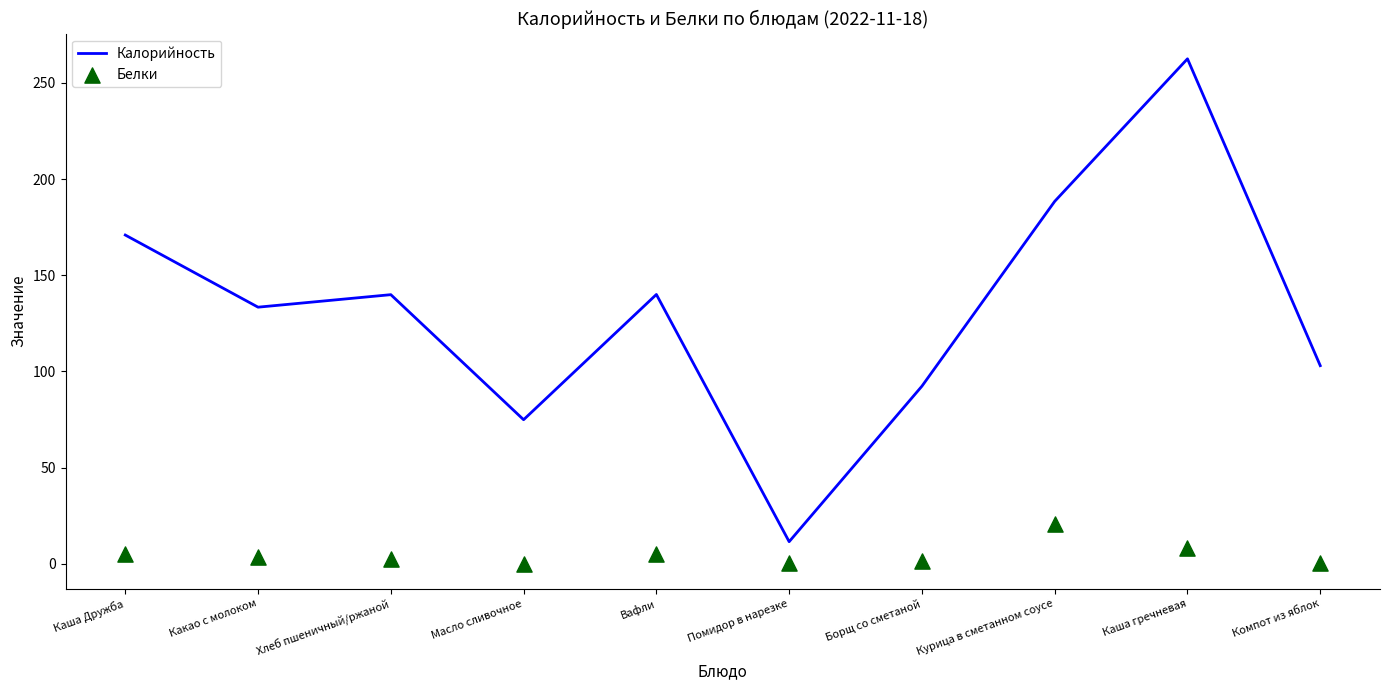

Is the value of Калорийность at Каша гречневая greater than the value of Белки at Компот из яблок?

Yes